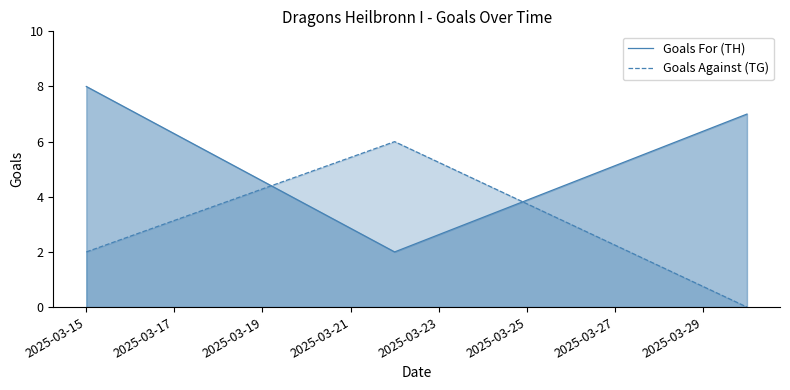

What is the difference between the maximum and minimum values in the Goals For (TH) series?

6